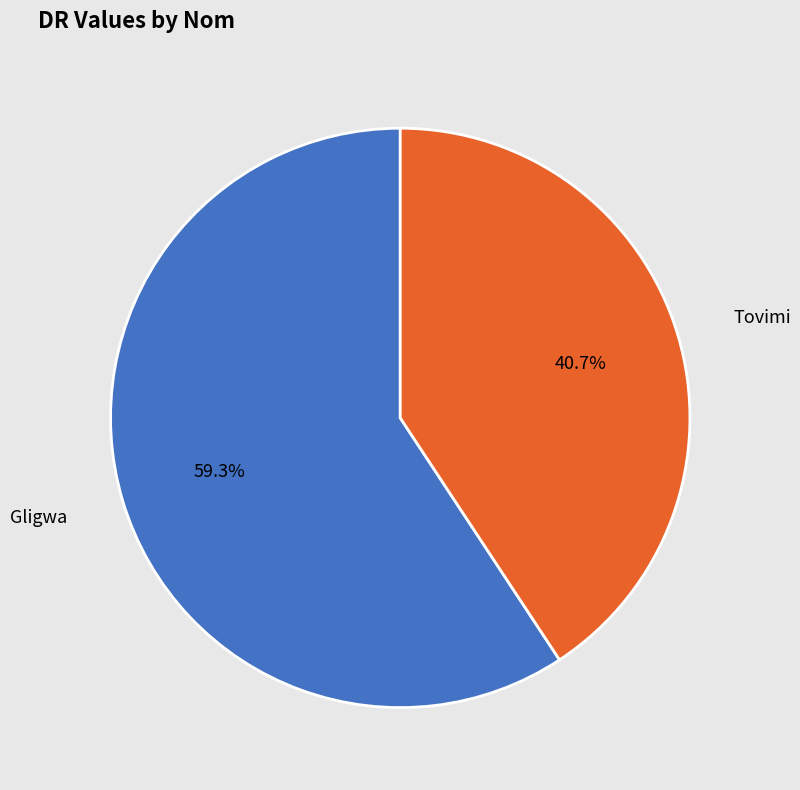

To the nearest percent, what is the combined percentage of Gligwa and Tovimi?

100%